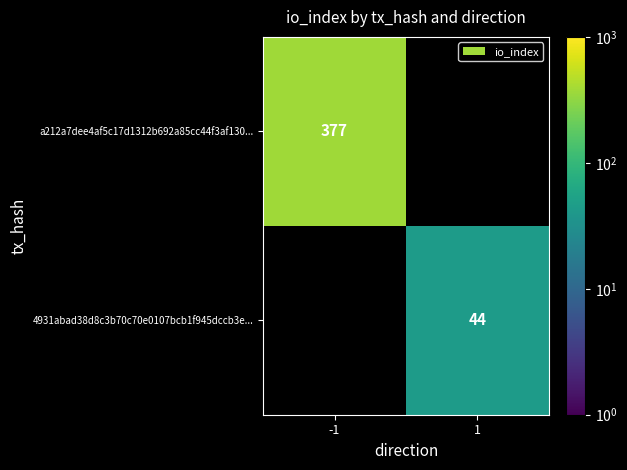

At how many categories does at least one series exceed 200?

1